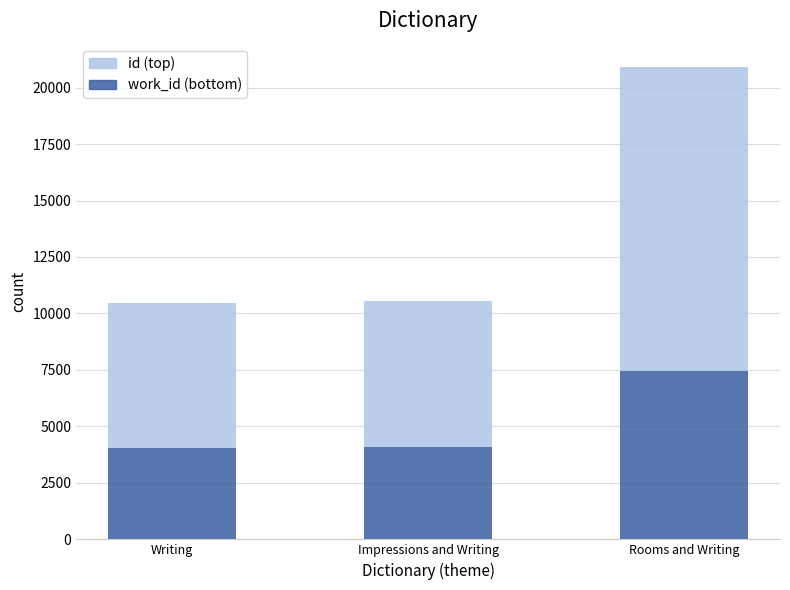

What is the average value of the work_id (bottom) series?

5199